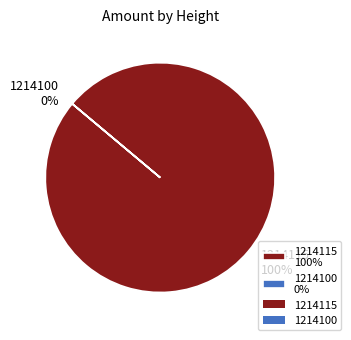

Count the number of slices in the pie.

2